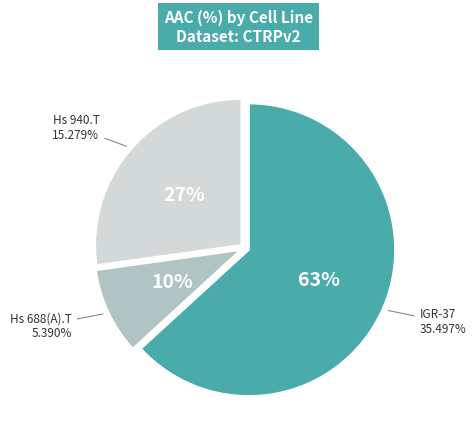

To the nearest percent, what is the combined percentage of Hs 940.T and IGR-37?

90%